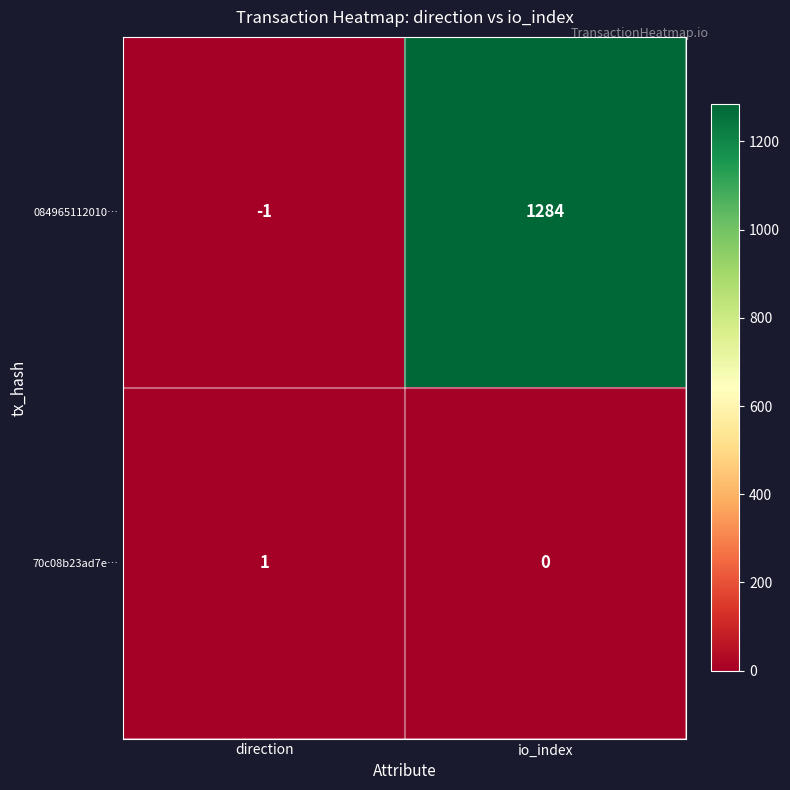

Rank the series by their average value, from lowest to highest.

70c08b23ad7e…, 084965112010…